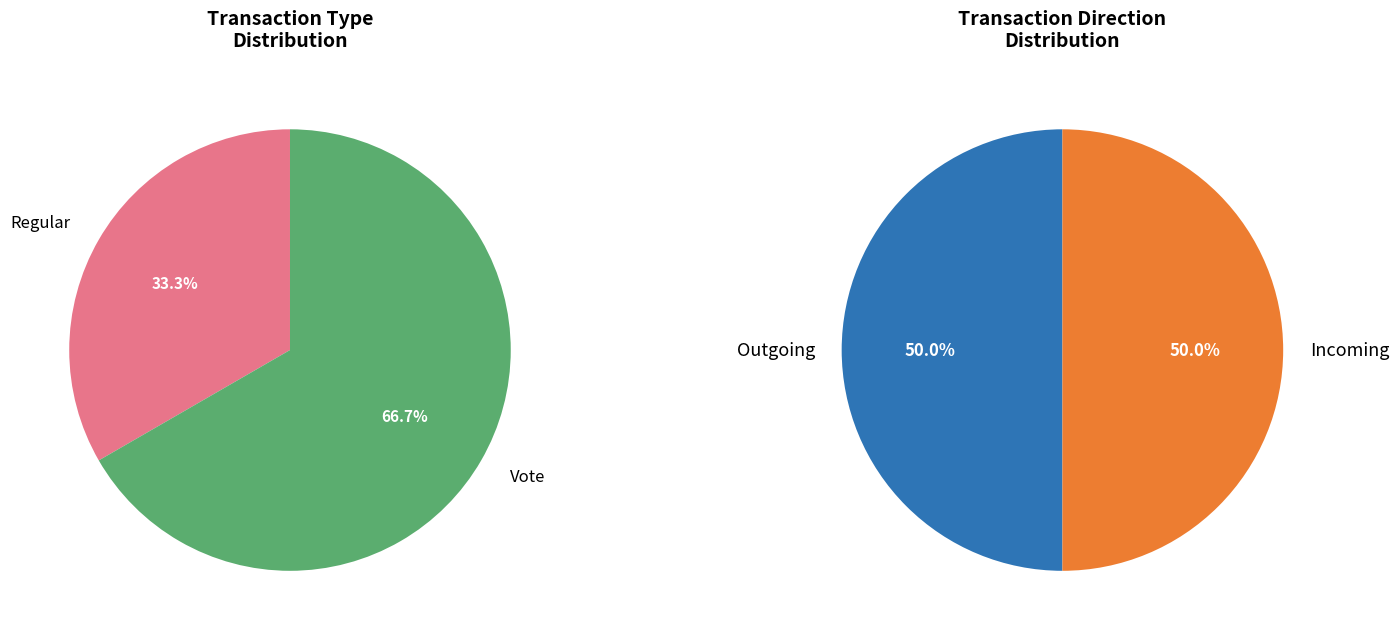

Approximately how many times larger is the value at Vote compared to Regular?

2.0